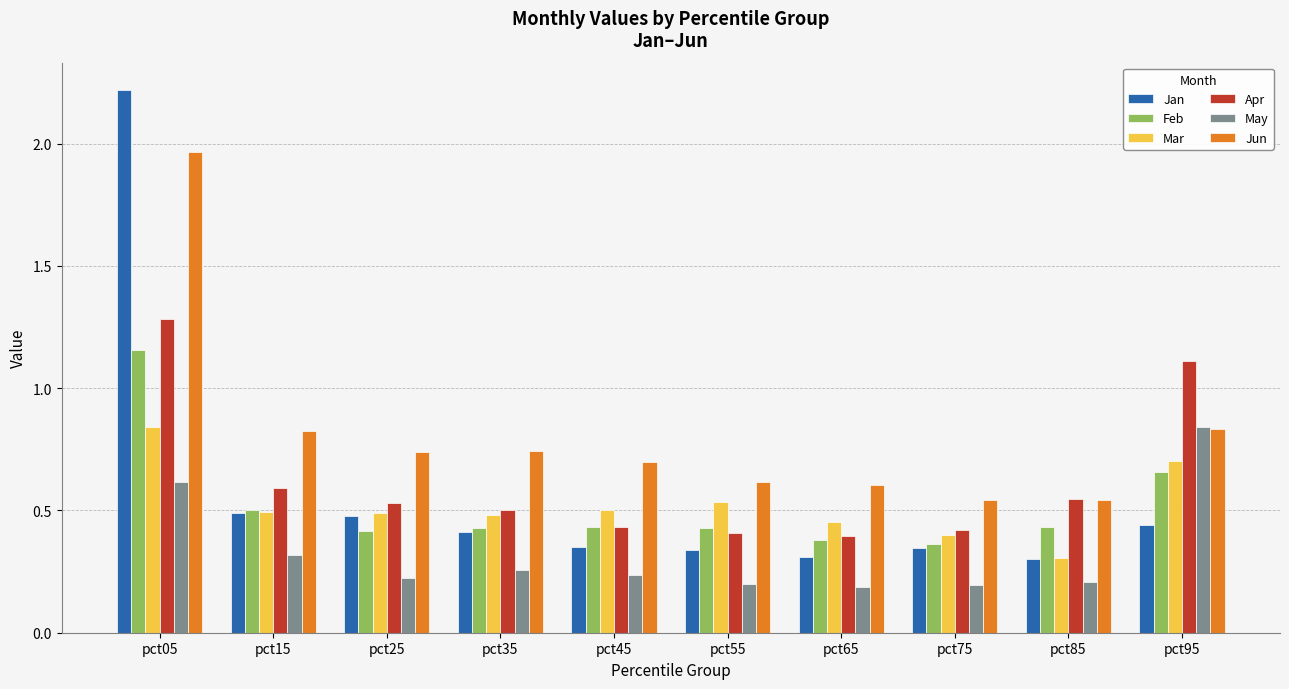

What are all the series names shown in the legend?

Jan, Feb, Mar, Apr, May, Jun